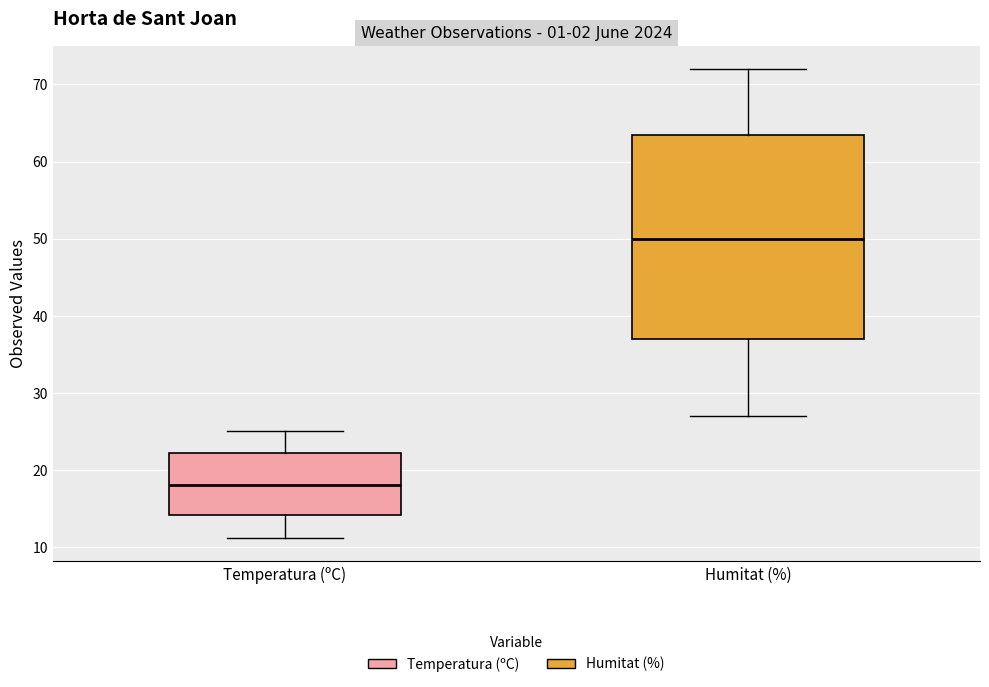

Comparing the boxes themselves (not the whiskers), which one is the tallest?

Humitat (%)